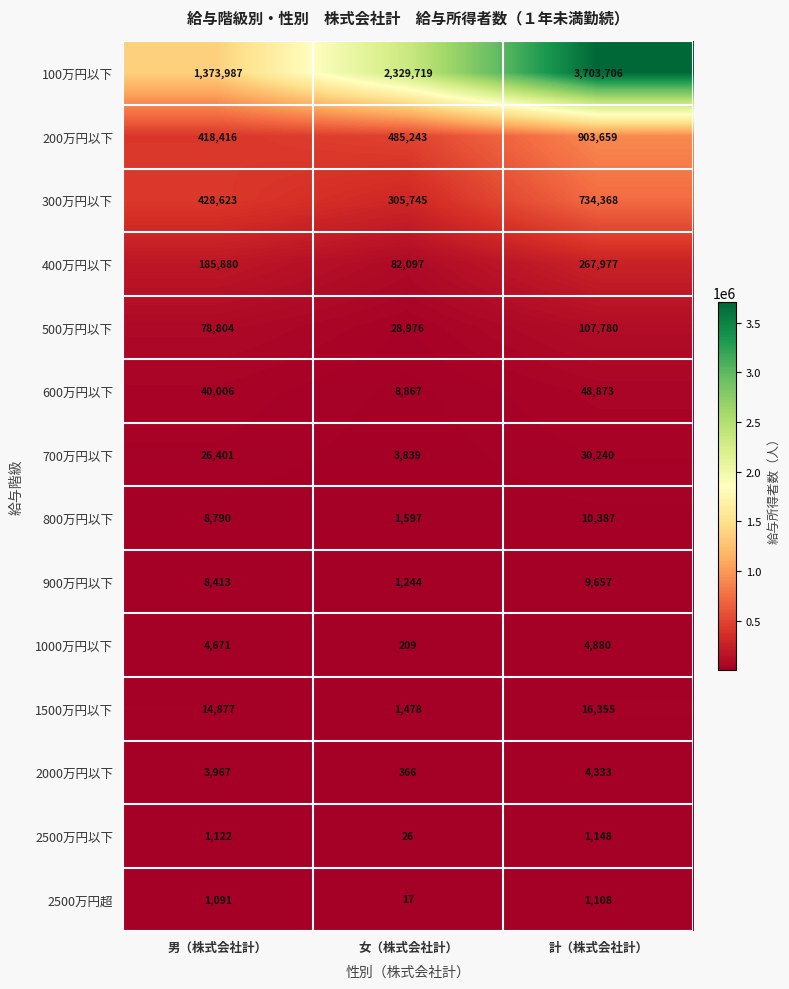

What is the difference between the maximum and second lowest values in the 400万円以下 series?

82097